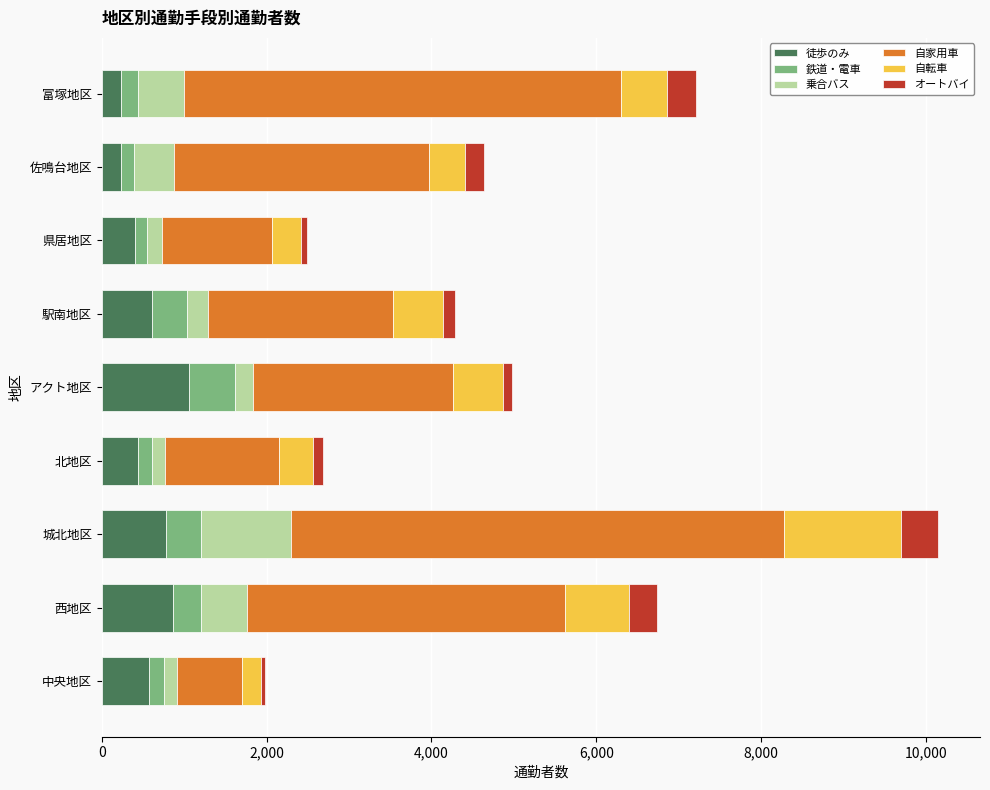

What is the total value across all series at 西地区?

6738